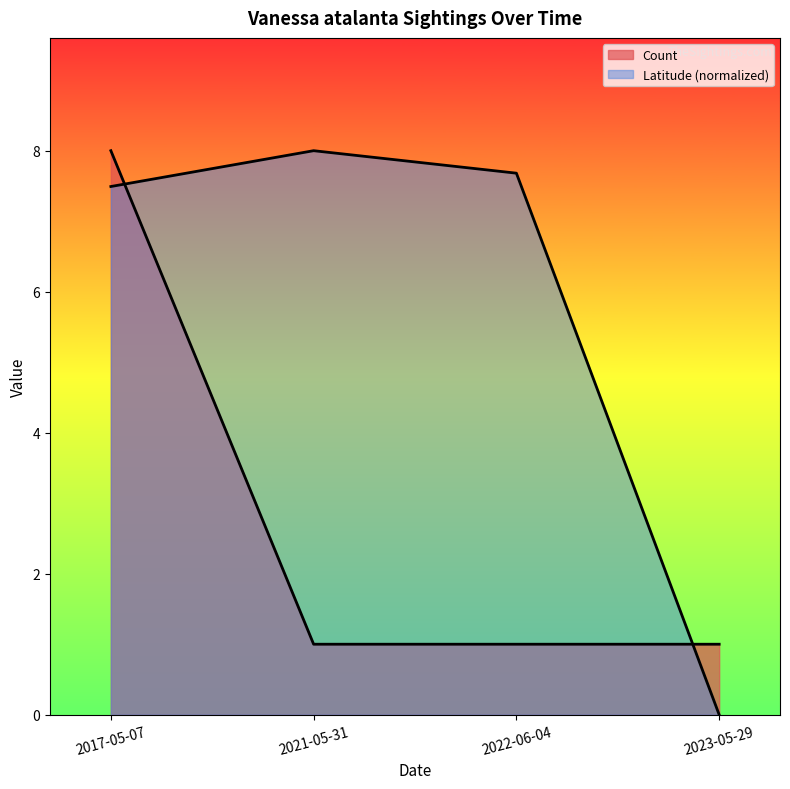

Count the number of data series in this chart.

2